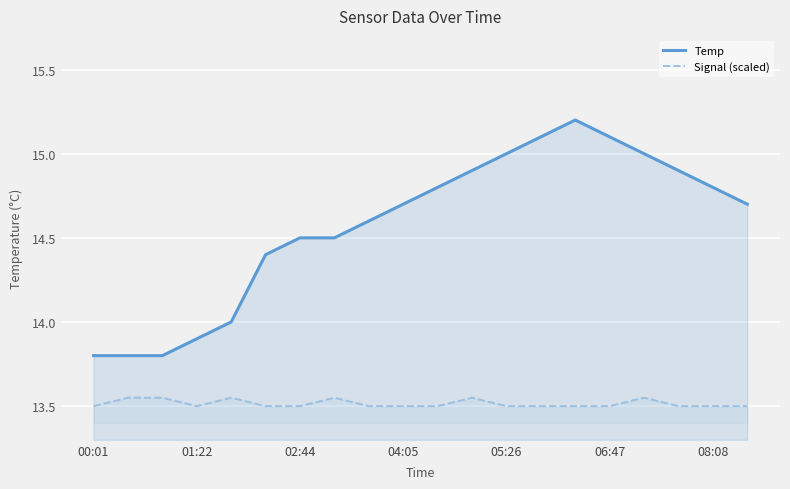

At which category does the chart reach its peak across all series?

14